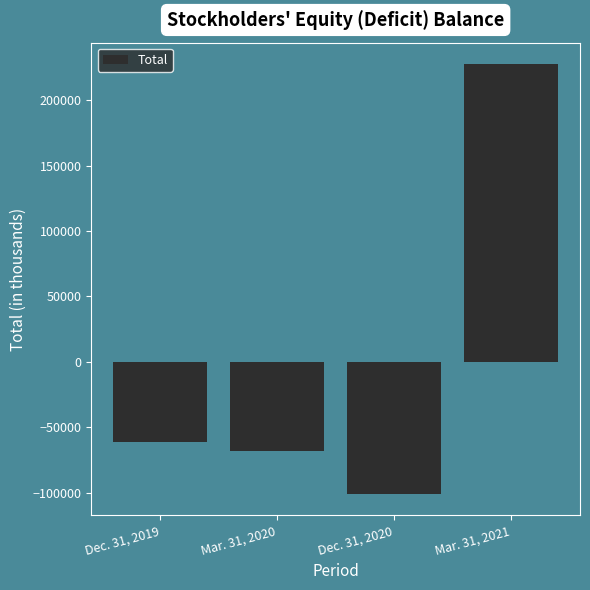

Where is the data nearest to the value 63298?

Dec. 31, 2019